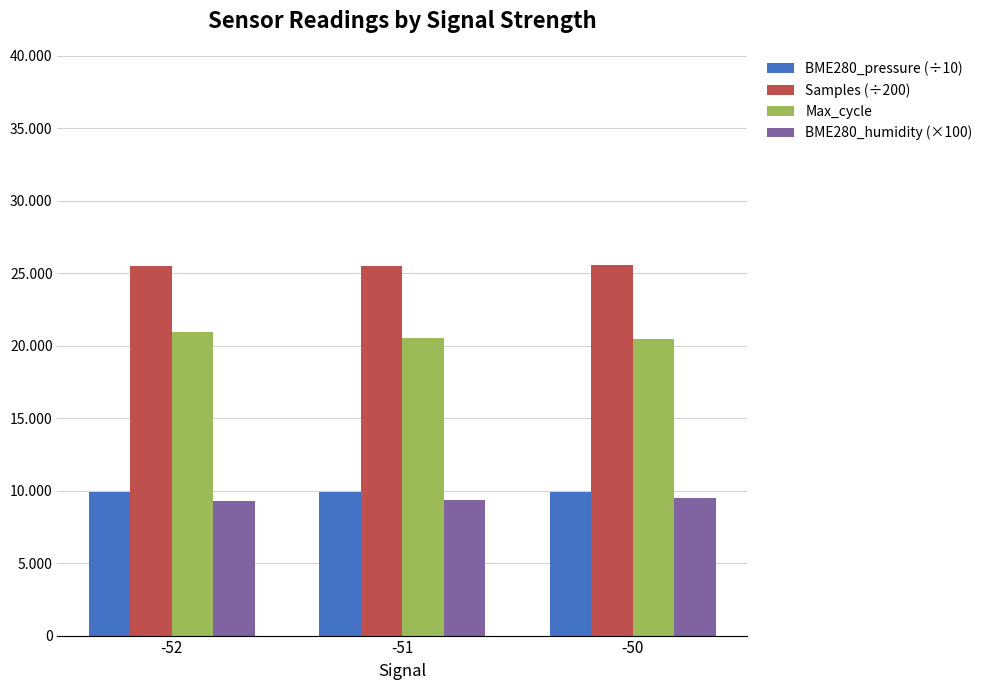

Does the chart contain stacked bars?

No